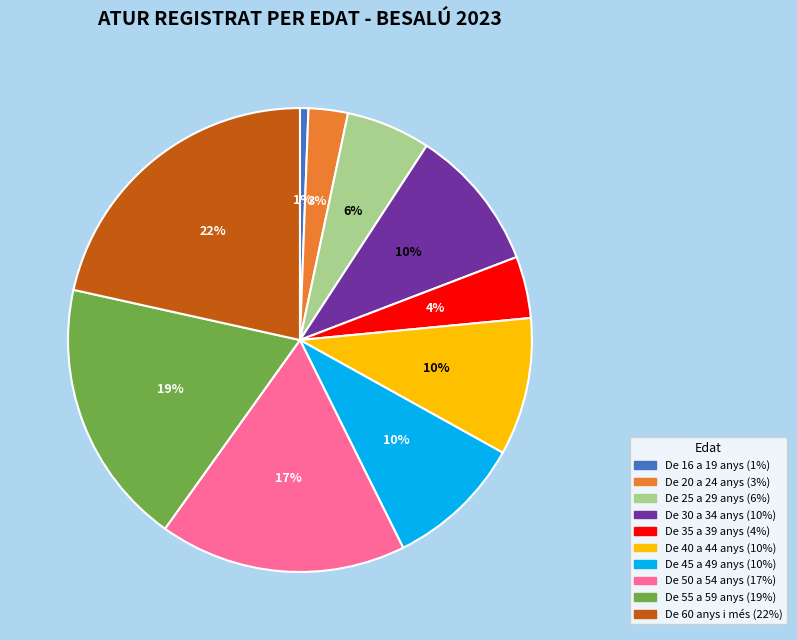

Which has a higher value, De 16 a 19 anys or De 55 a 59 anys?

De 55 a 59 anys